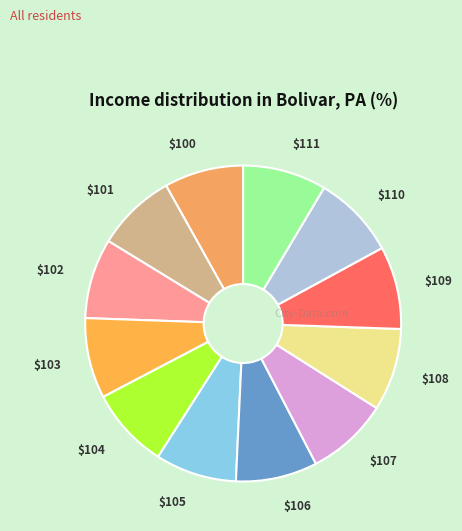

True or false: $107 accounts for 2% of the total.

False